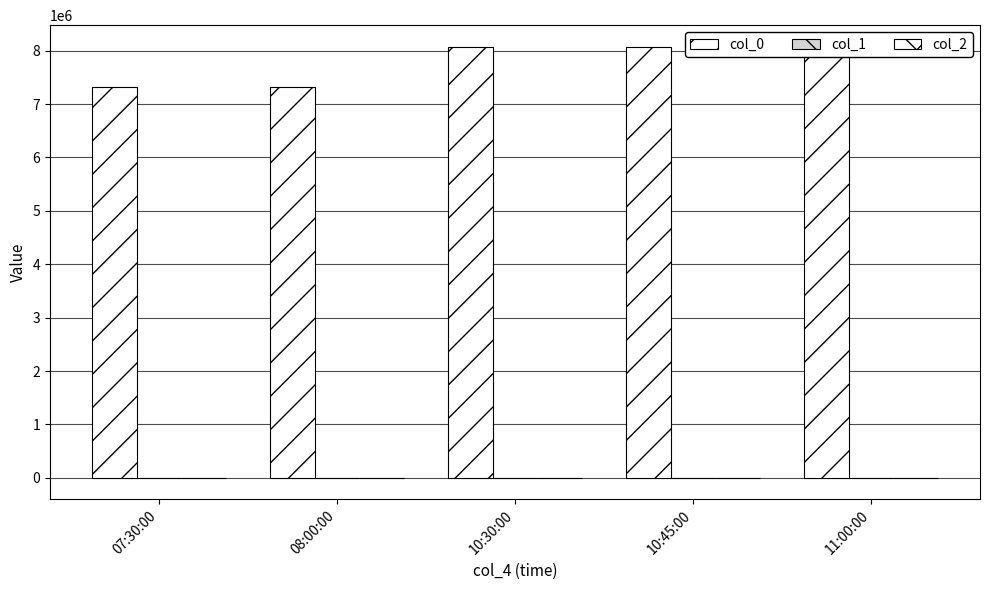

At which category is the sum across all series the highest?

10:30:00